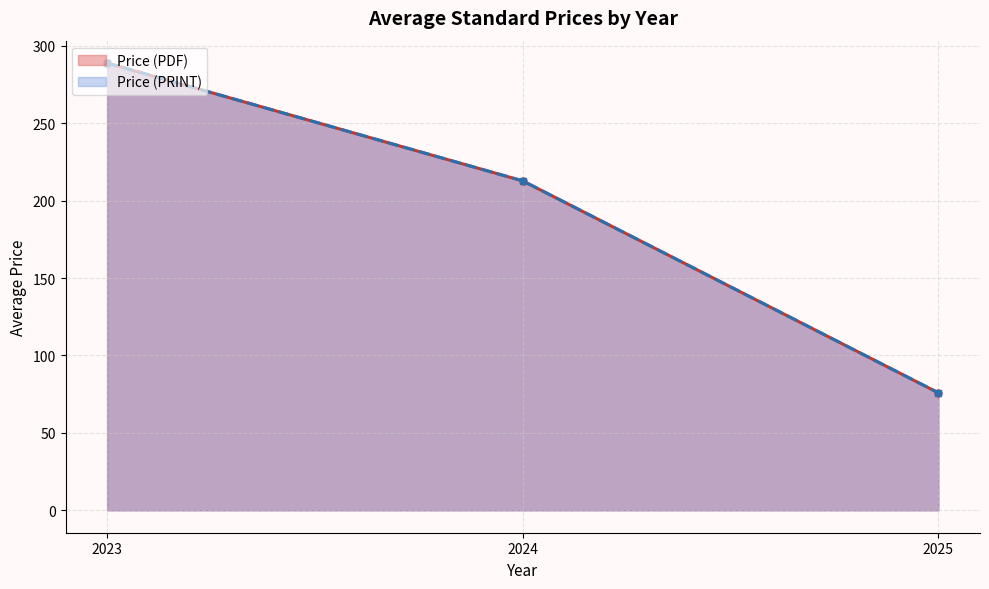

True or false: Price (PRINT) and Price (PDF) cross at least once.

False